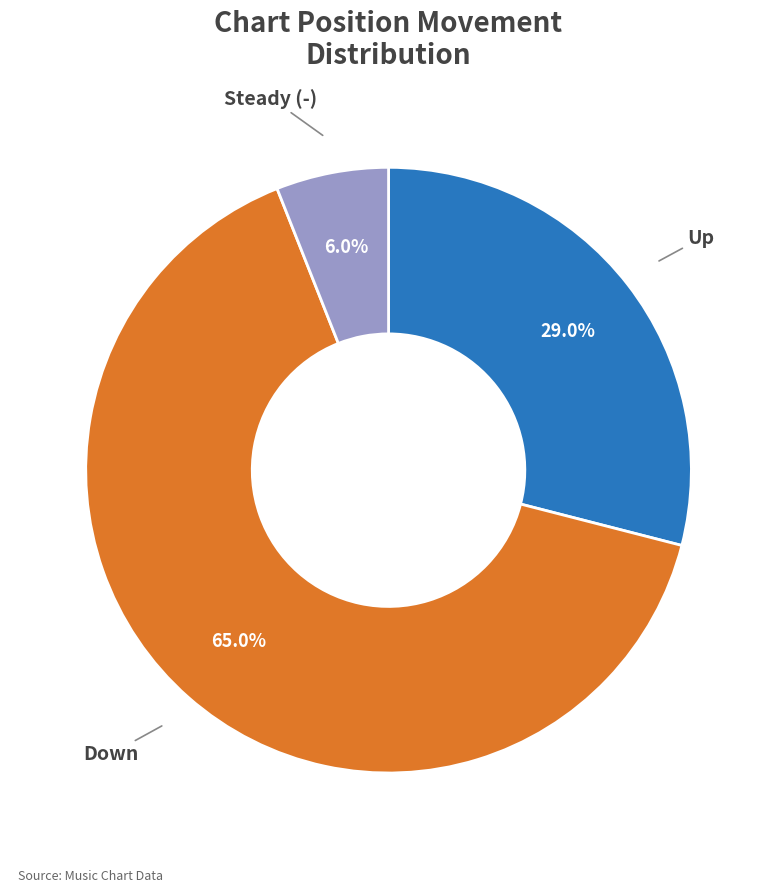

To the nearest percent, what is the average slice percentage?

33%